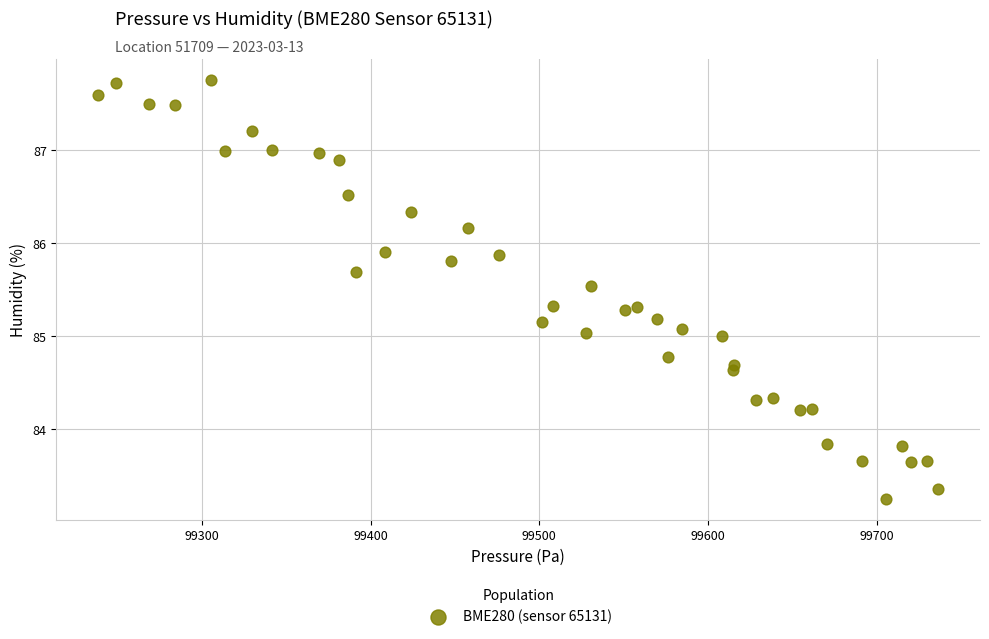

What is the range of Y values (max minus min)?

4.5